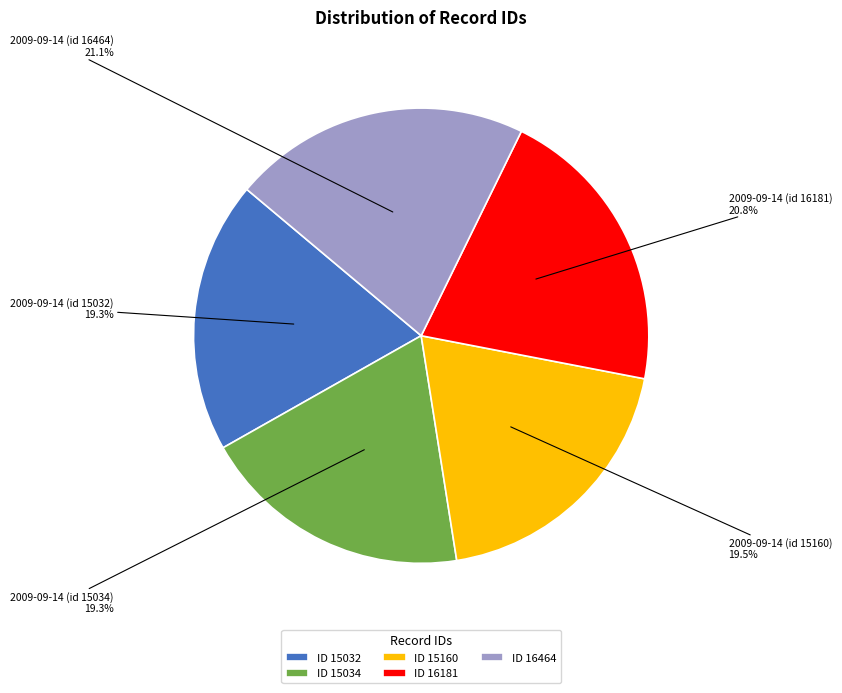

To the nearest percent, what portion does 2009-09-14 (id 15032) represent?

19%